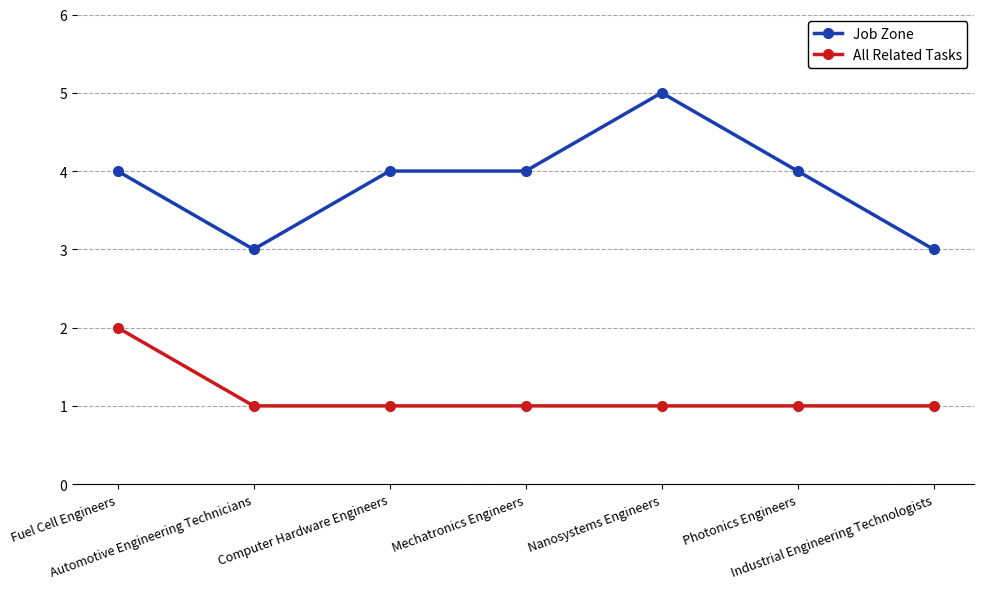

What are all the series names shown in the legend?

Job Zone, All Related Tasks